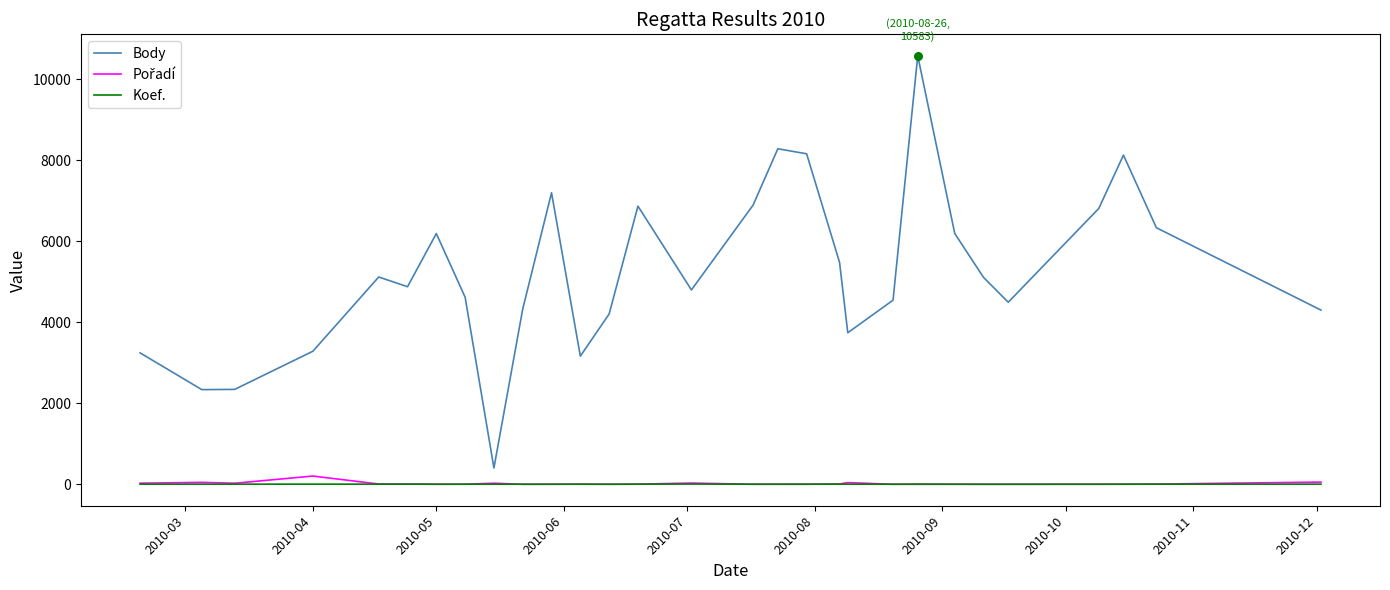

Which series has the largest range (max minus min)?

Body